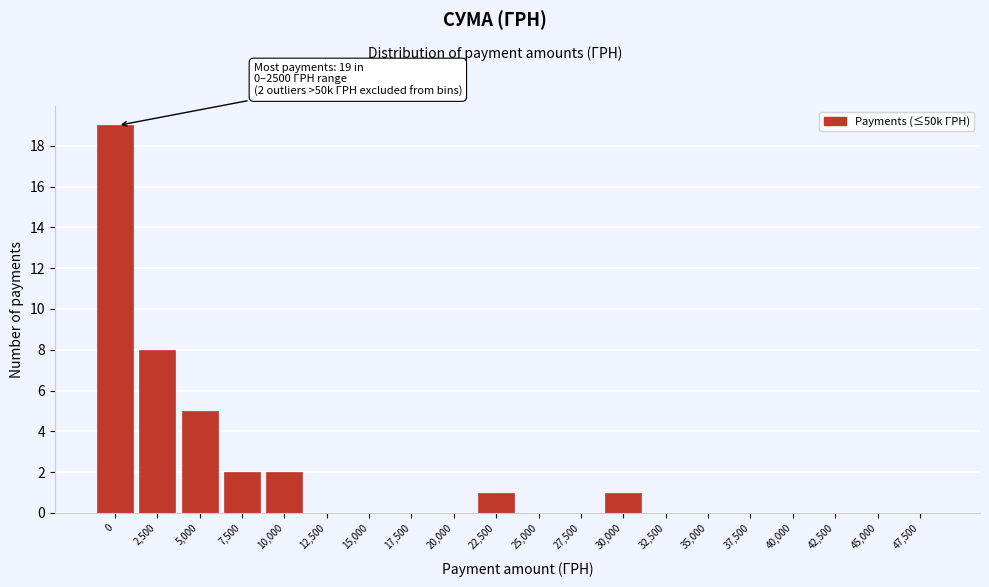

Reading left to right, transcribe all the data shown in this chart.

0=19	2,500=8	5,000=5	7,500=2	10,000=2	12,500=0	15,000=0	17,500=0	20,000=0	22,500=1	25,000=0	27,500=0	30,000=1	32,500=0	35,000=0	37,500=0	40,000=0	42,500=0	45,000=0	47,500=0